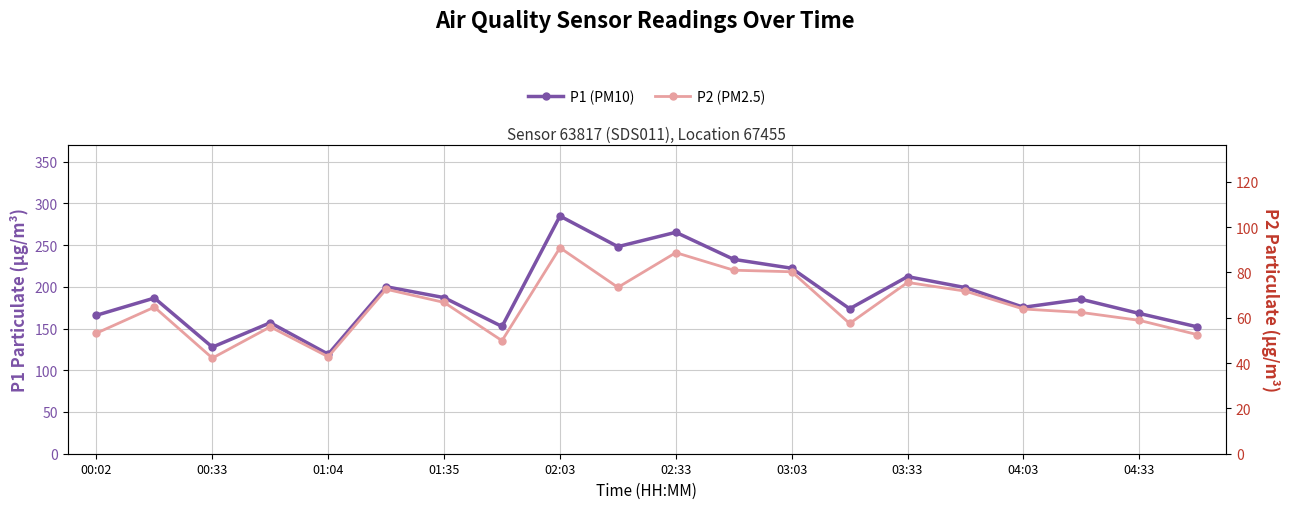

How many data points does each series have?

20